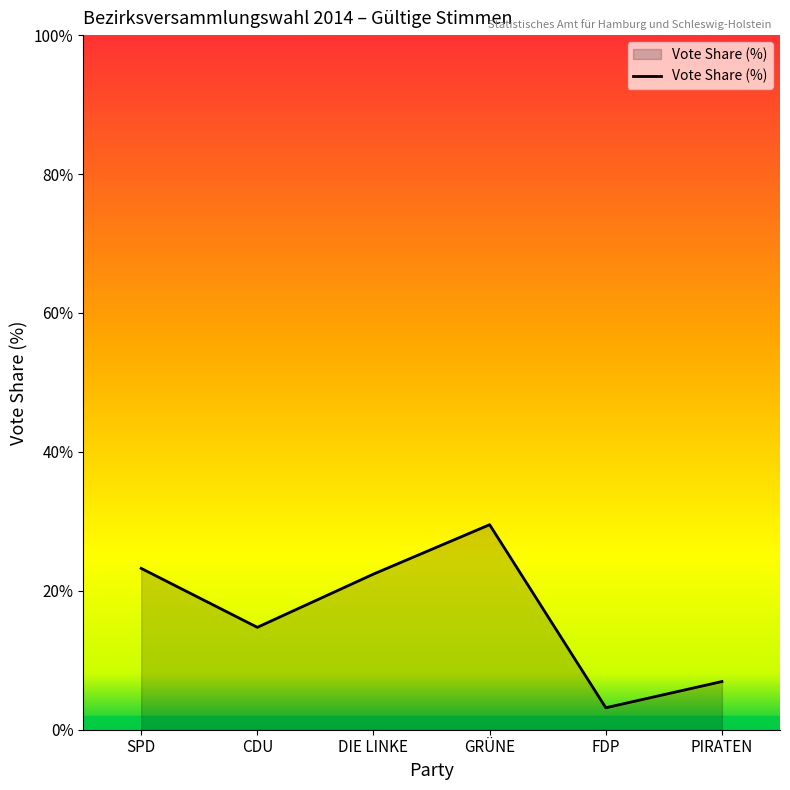

How many values exceed 22?

3